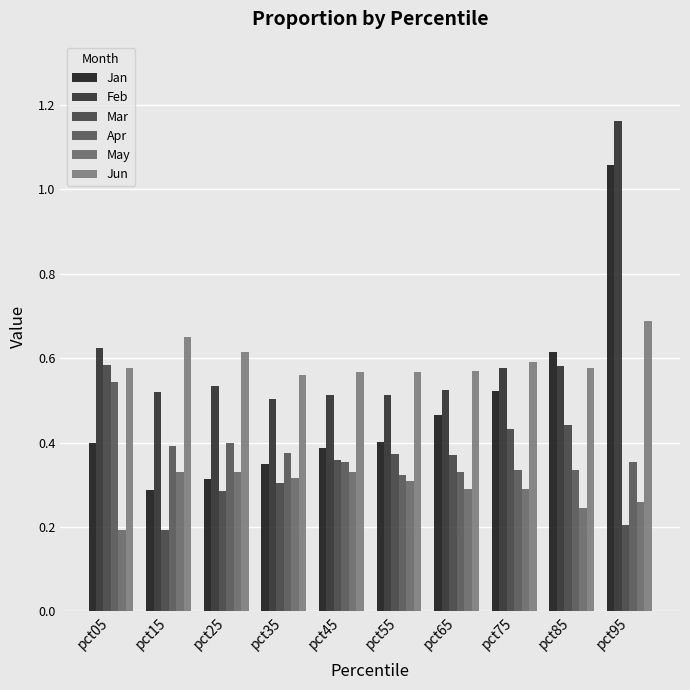

How many groups of bars are there?

10